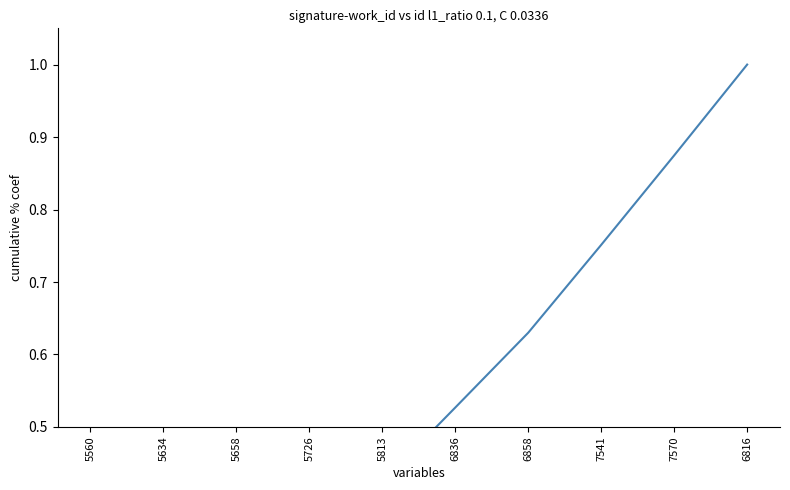

What is the value of the 3rd point from the left?

0.3